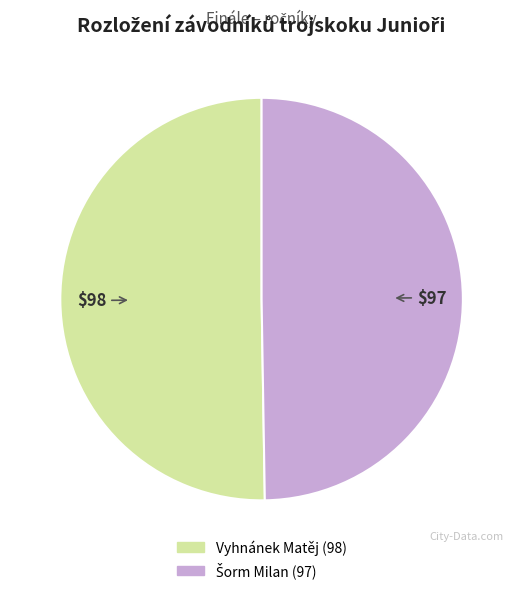

The Vyhnánek Matěj slice represents 36% of the pie. True or false?

False